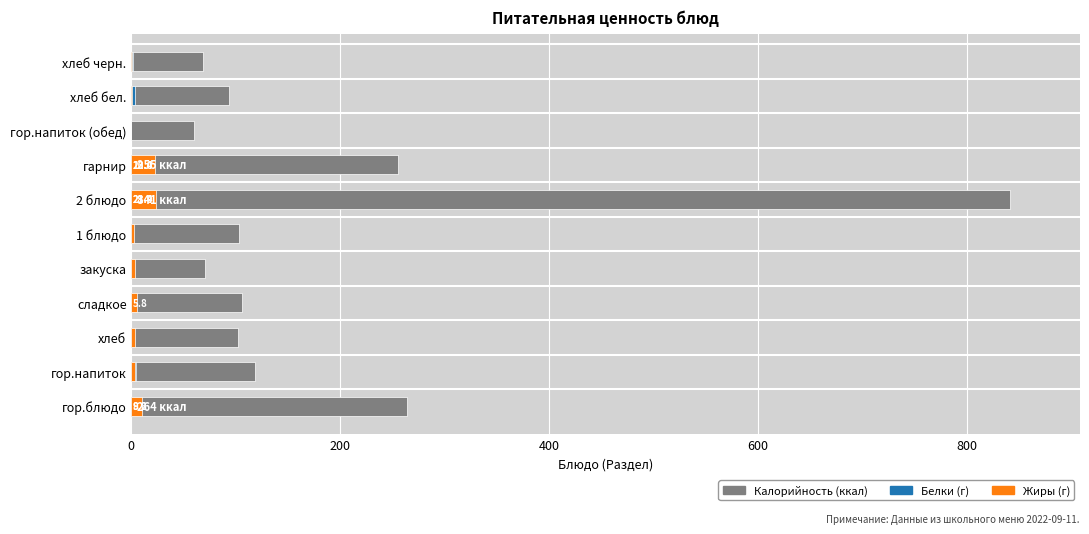

Between закуска and гарнир, which series saw the biggest shift?

Калорийность